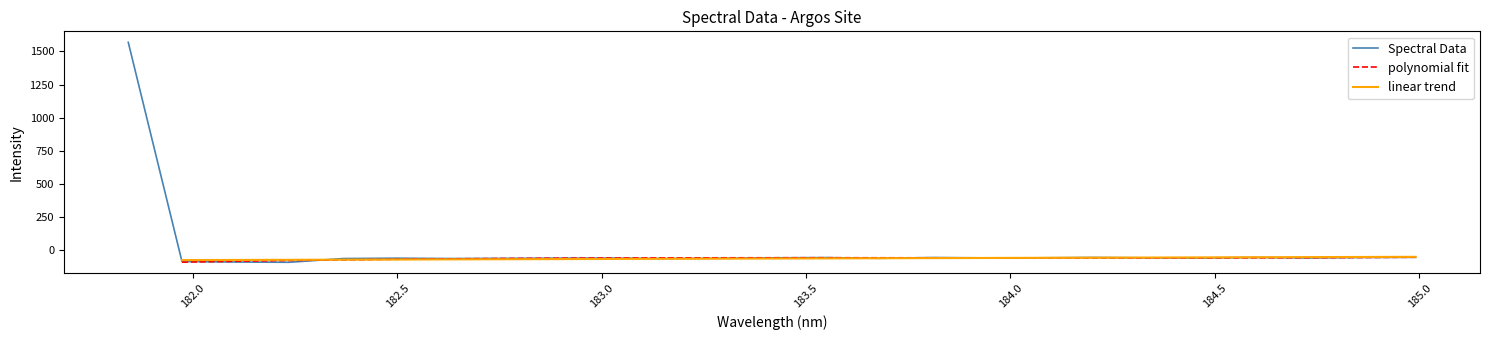

Rank the categories by value from highest to lowest.

181.8418, 184.9911297472, 184.2046578328, 184.8600909338, 184.5979655002, 183.811206745, 183.5488263418, 184.0735234058, 183.4176122368, 184.3357763242, 183.9423730432, 184.46687888, 184.7290361848, 183.0238743082, 182.498667305, 182.8925964608, 183.2863821962, 183.6800245112, 182.7613026778, 183.15513622, 182.3673257152, 182.6299929592, 181.9732053322, 182.1045947288, 182.2359681898